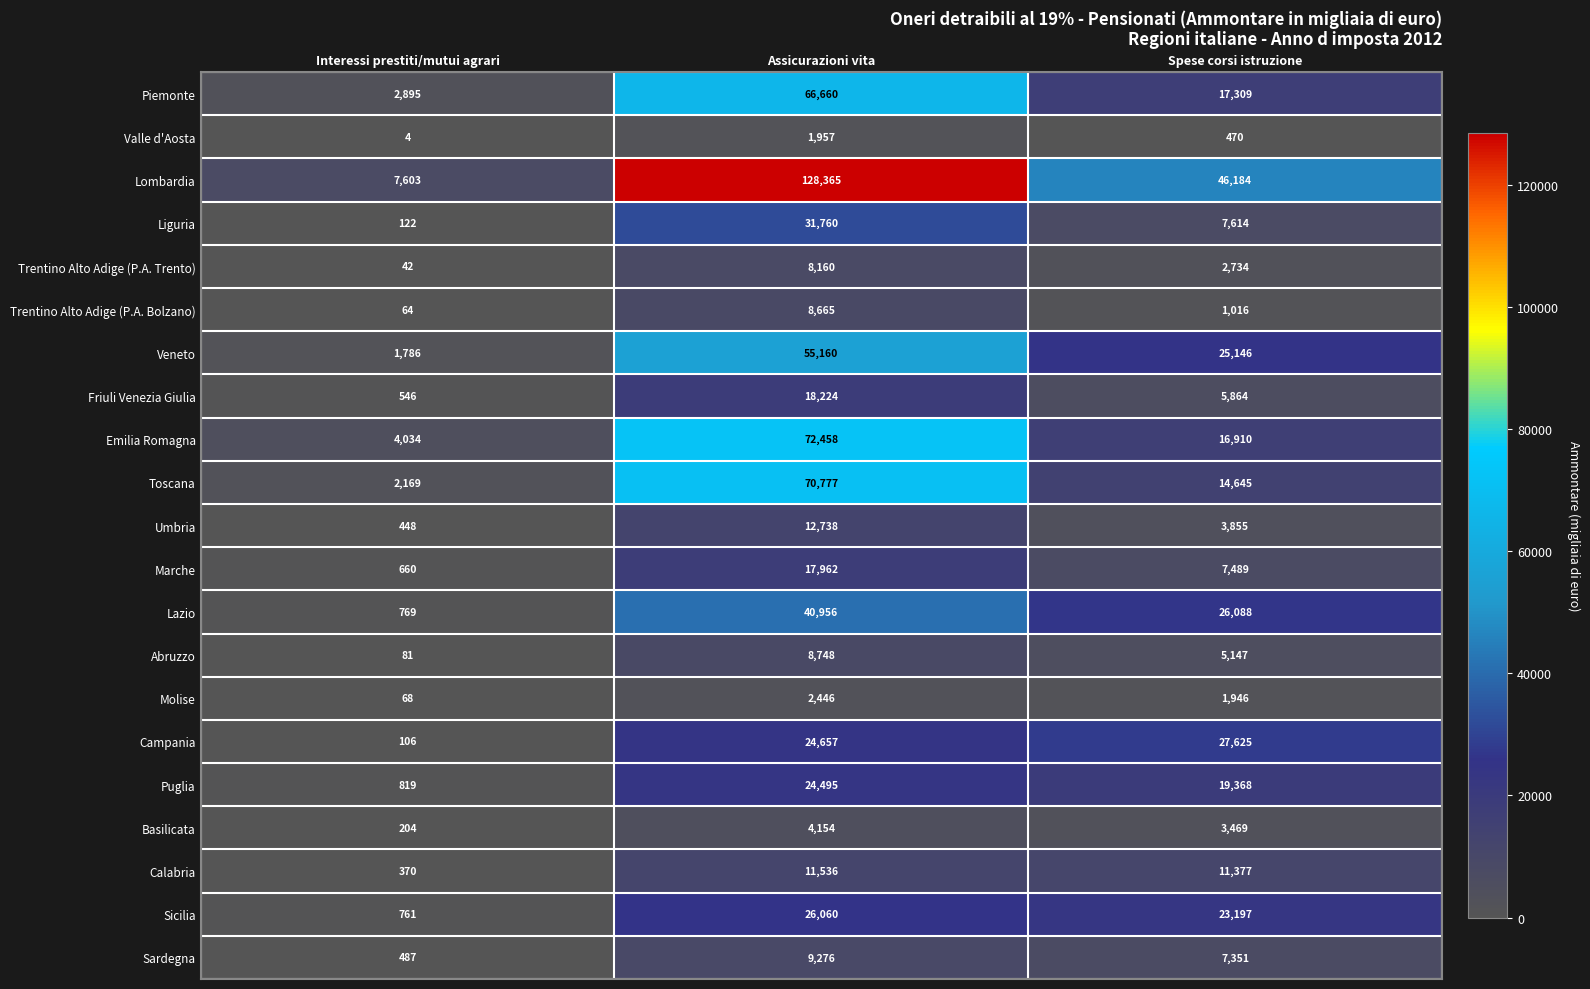

What is the sum of the Sardegna values at Spese corsi istruzione and Interessi prestiti/mutui agrari?

7838